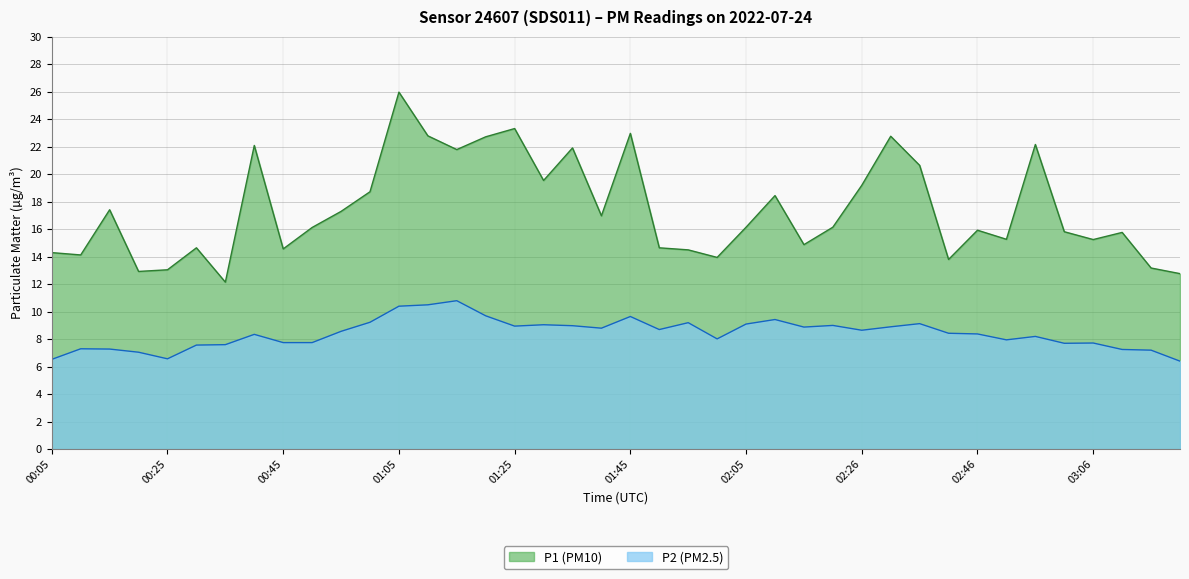

At which category does P1 reach its first local peak?

00:15